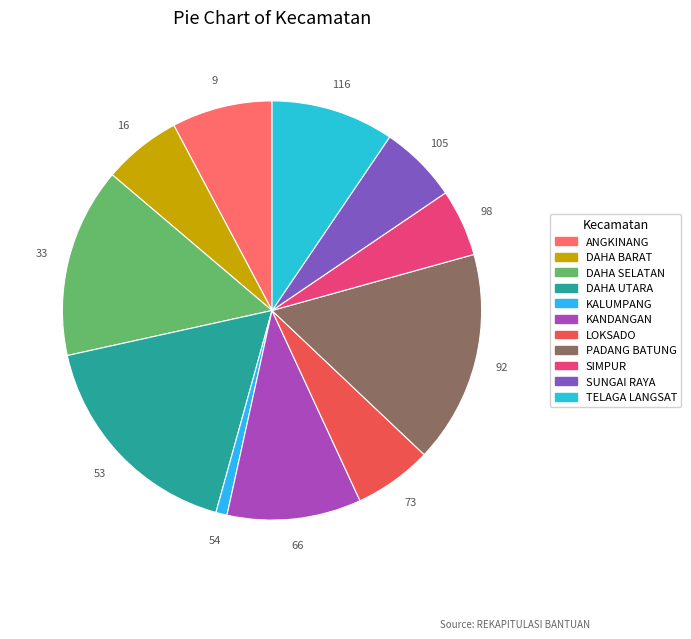

Do DAHA UTARA and PADANG BATUNG together represent more than half of the pie?

No